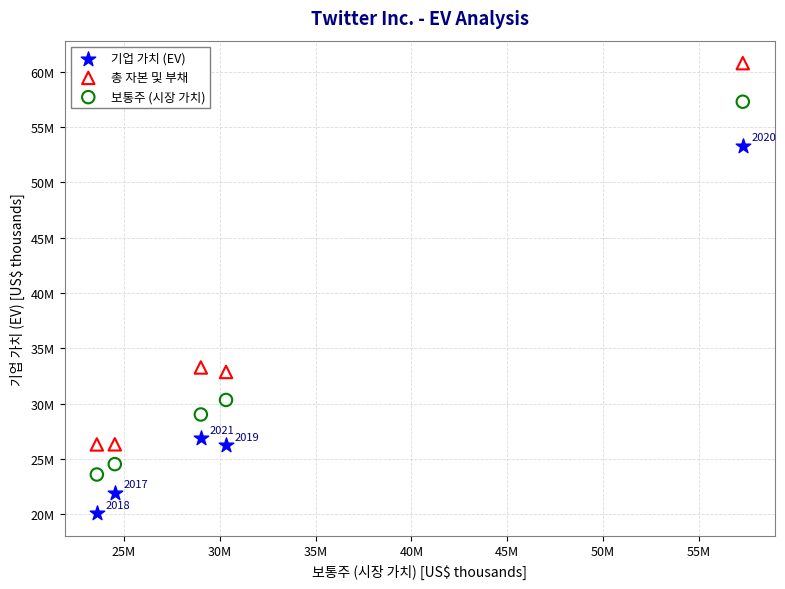

What are all the series names shown in the legend?

기업 가치 (EV), 총 자본 및 부채, 보통주 (시장 가치)